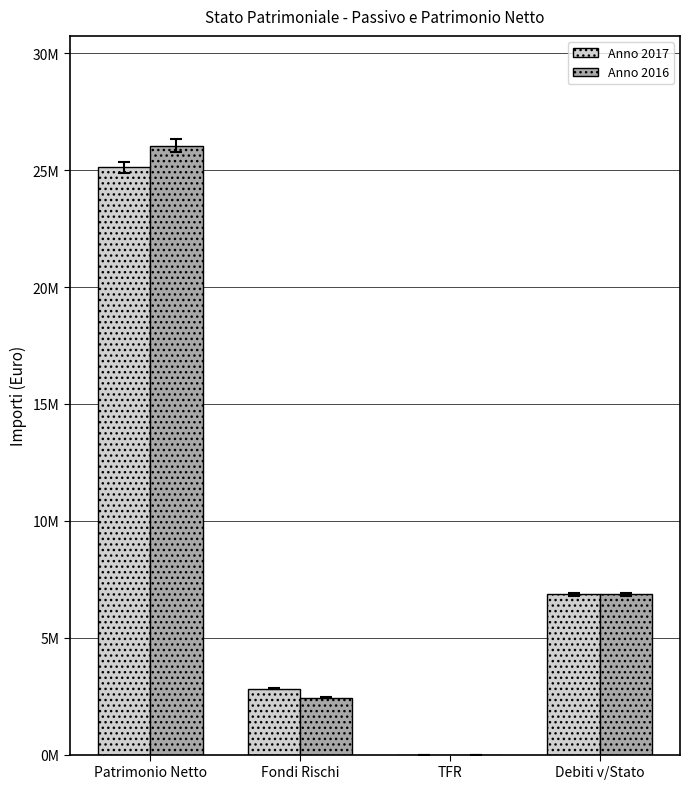

Which has a higher value, TFR or Debiti v/Stato?

Debiti v/Stato